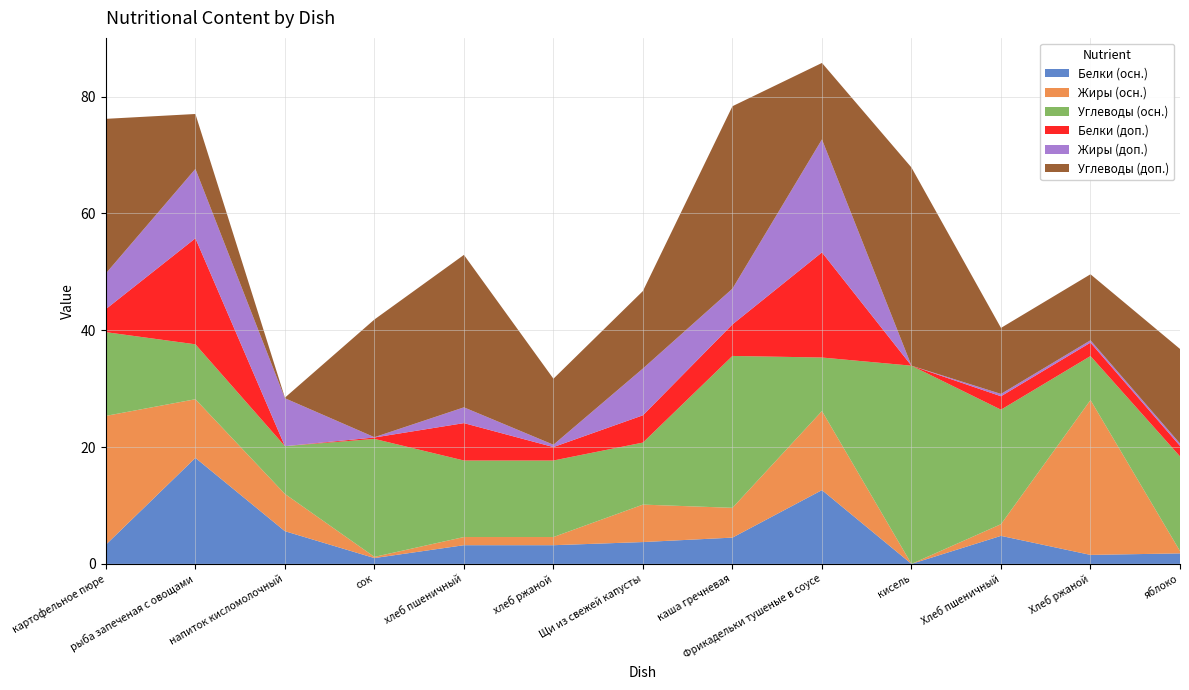

Reading right to left, list all the values displayed in this chart.

Белки (осн.): яблоко=1.8	Хлеб ржаной=1.5	Хлеб пшеничный=4.8	кисель=0.0	Фрикадельки тушеные в соусе=12.6	каша гречневая=4.5	Щи из свежей капусты=3.7	хлеб ржаной=3.2	хлеб пшеничный=3.2	сок=1.0	напиток кисломолочный=5.6	рыба запеченая с овощами=18.1	картофельное пюре=3.3
Жиры (осн.): яблоко=0.4	Хлеб ржаной=26.5	Хлеб пшеничный=2.0	кисель=0.0	Фрикадельки тушеные в соусе=13.5	каша гречневая=5.1	Щи из свежей капусты=6.4	хлеб ржаной=1.4	хлеб пшеничный=1.4	сок=0.2	напиток кисломолочный=6.4	рыба запеченая с овощами=10.0	картофельное пюре=22.1
Углеводы (осн.): яблоко=16.2	Хлеб ржаной=7.5	Хлеб пшеничный=19.6	кисель=33.9	Фрикадельки тушеные в соусе=9.2	каша гречневая=26.0	Щи из свежей капусты=10.6	хлеб ржаной=13.1	хлеб пшеничный=13.1	сок=20.2	напиток кисломолочный=8.2	рыба запеченая с овощами=9.4	картофельное пюре=14.3
Белки (доп.): яблоко=1.8	Хлеб ржаной=2.3	Хлеб пшеничный=2.3	кисель=0.0	Фрикадельки тушеные в соусе=18.0	каша гречневая=5.4	Щи из свежей капусты=4.7	хлеб ржаной=2.3	хлеб пшеничный=6.4	сок=0.2	напиток кисломолочный=0.0	рыба запеченая с овощами=18.1	картофельное пюре=4.0
Жиры (доп.): яблоко=0.4	Хлеб ржаной=0.4	Хлеб пшеничный=0.4	кисель=0.0	Фрикадельки тушеные в соусе=19.3	каша гречневая=6.1	Щи из свежей капусты=8.0	хлеб ржаной=0.4	хлеб пшеничный=2.7	сок=0.1	напиток кисломолочный=8.2	рыба запеченая с овощами=11.9	картофельное пюре=6.1
Углеводы (доп.): яблоко=16.2	Хлеб ржаной=11.3	Хлеб пшеничный=11.3	кисель=33.9	Фрикадельки тушеные в соусе=13.1	каша гречневая=31.2	Щи из свежей капусты=13.3	хлеб ржаной=11.3	хлеб пшеничный=26.1	сок=20.1	напиток кисломолочный=0.1	рыба запеченая с овощами=9.4	картофельное пюре=26.5